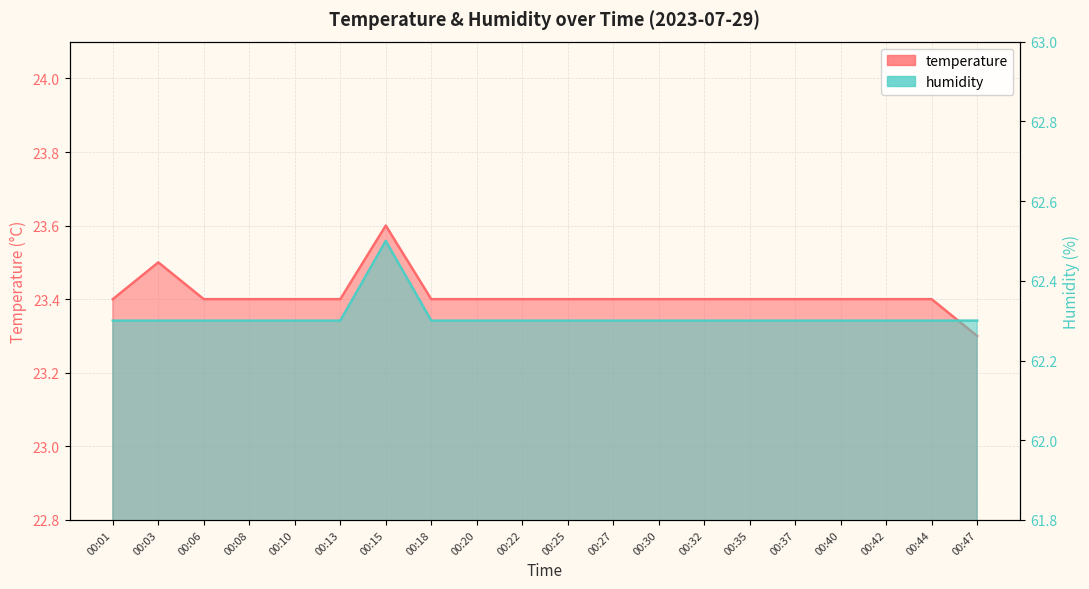

What is the value of the temperature point at the 5th from the left?

23.4